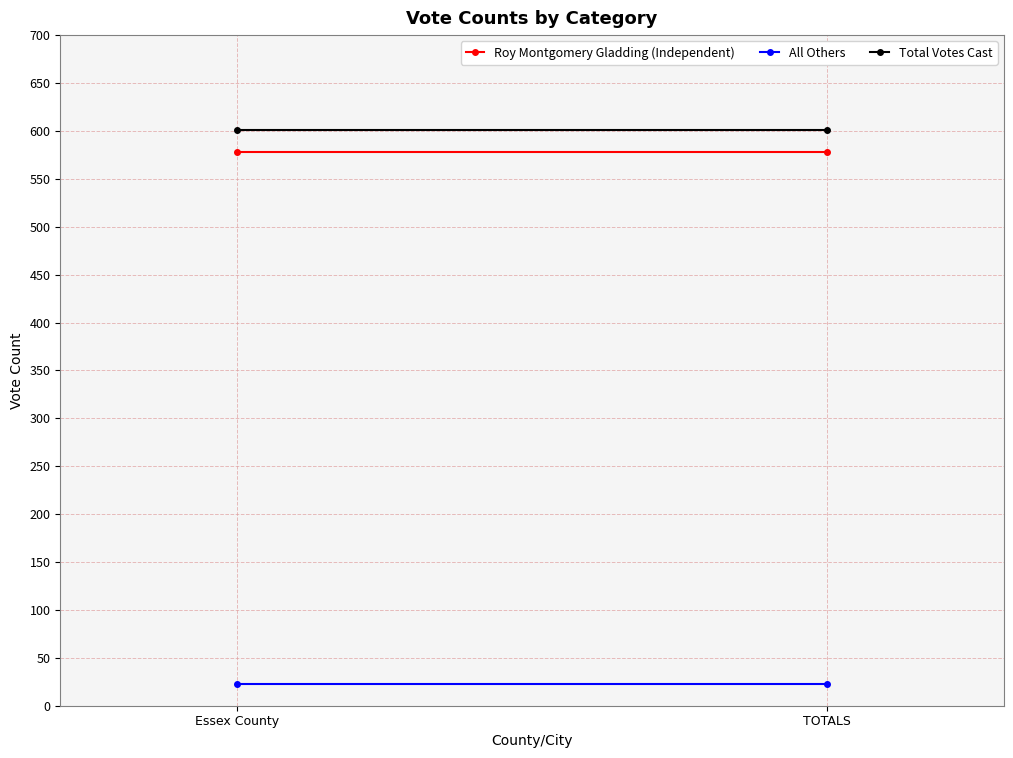

What is the spread (max minus min) of values at TOTALS?

578